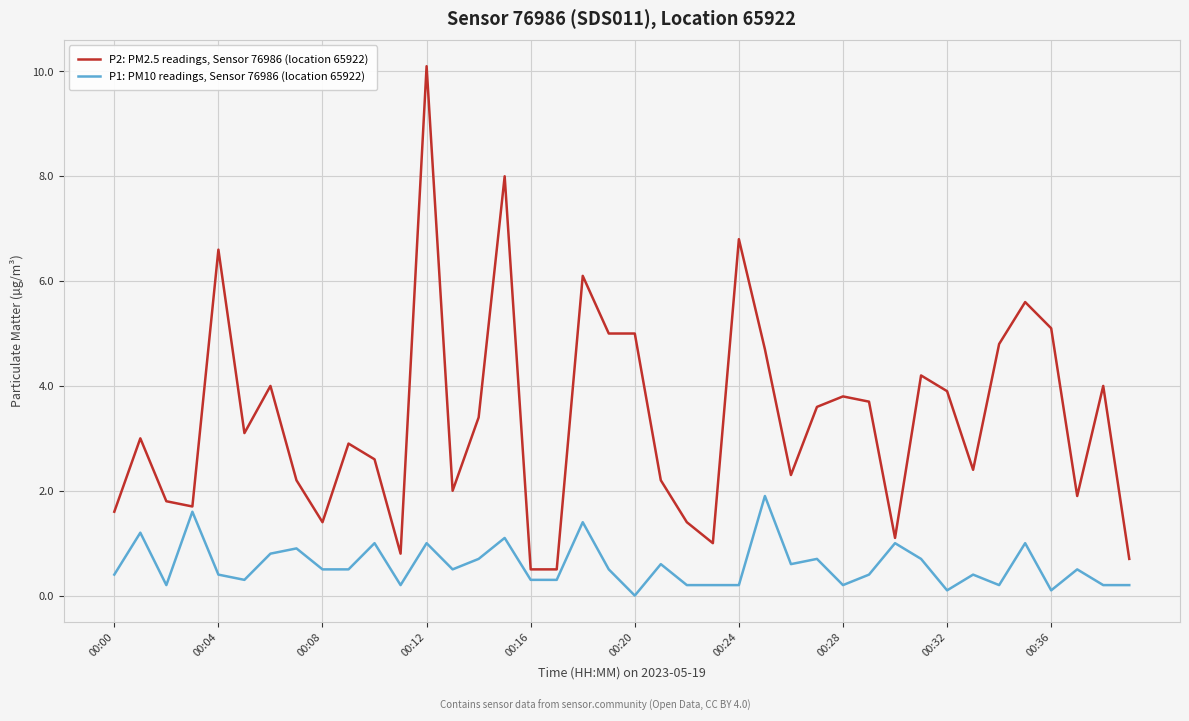

What is the average value of the P1: PM10 readings, Sensor 76986 (location 65922) series?

0.6